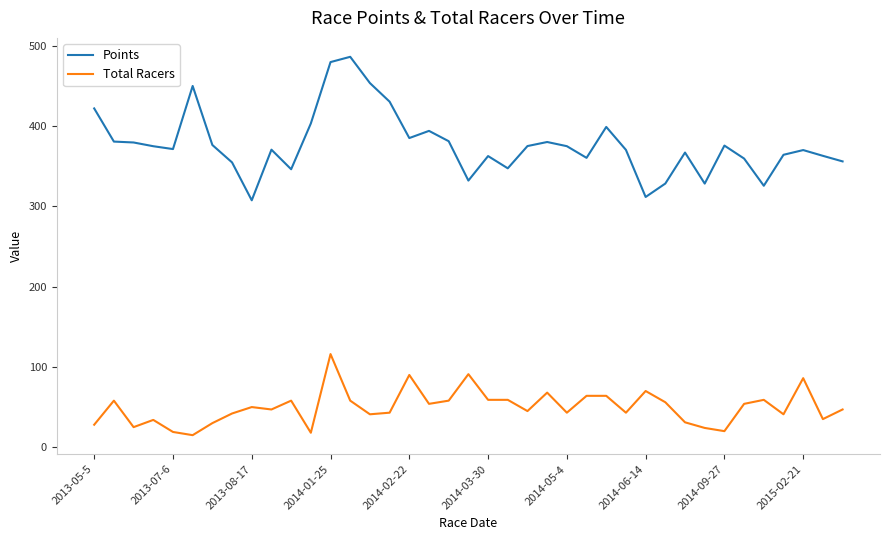

Which series has the largest range (max minus min)?

Points